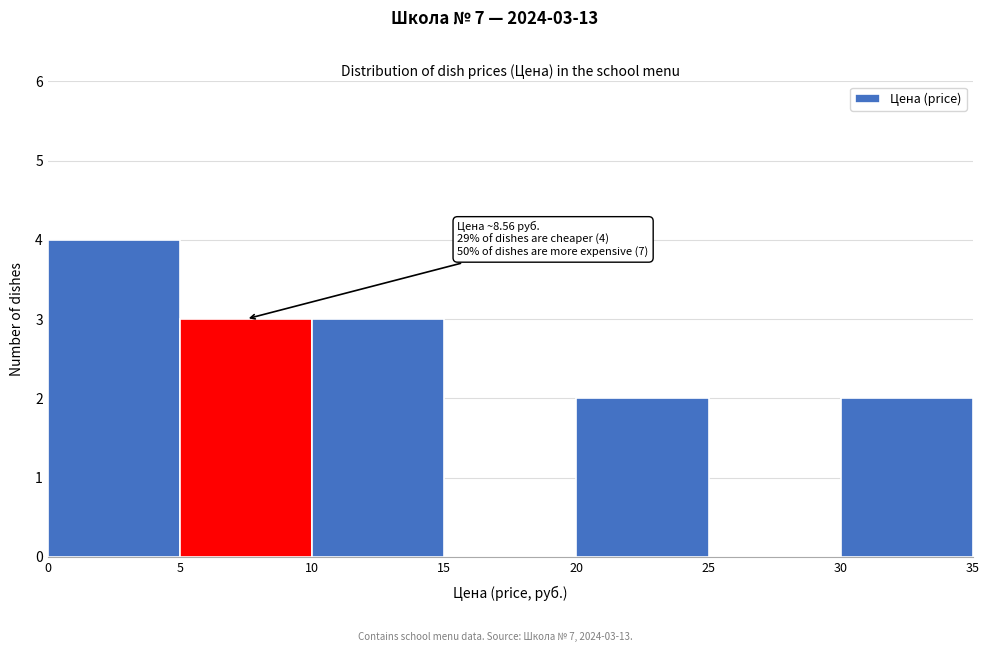

Which range on the x-axis has the tallest bar?

0 to 5